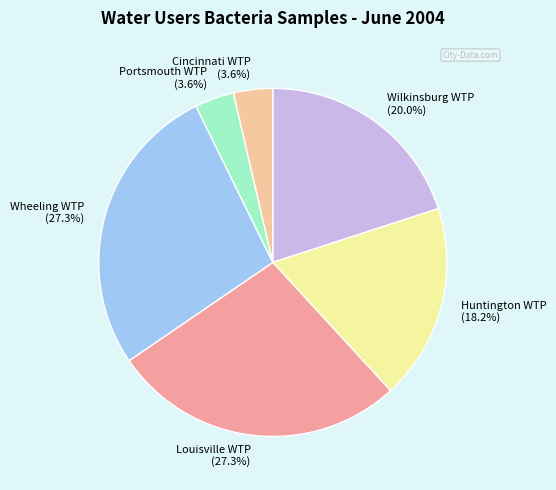

Does any single category account for the majority?

No